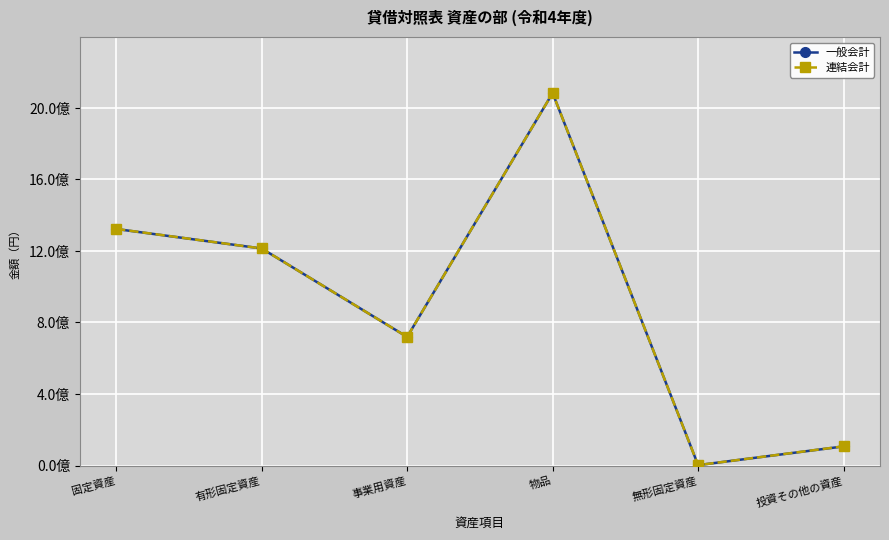

At which category is the sum across all series the highest?

物品